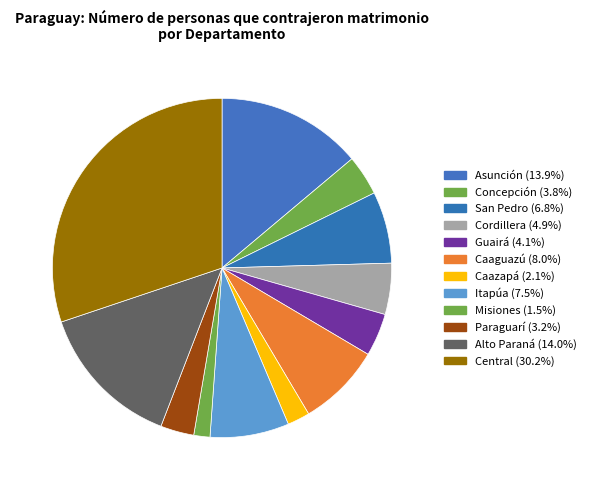

True or false: Alto Paraná accounts for 14% of the total.

True